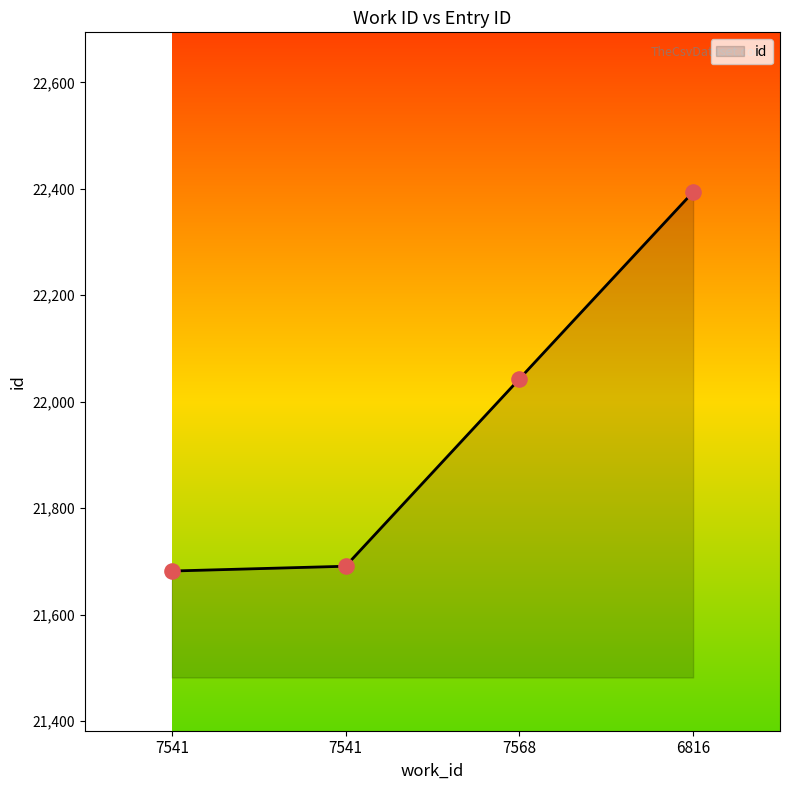

What is the ratio of the value at 6816 to the value at 7541?

1.0